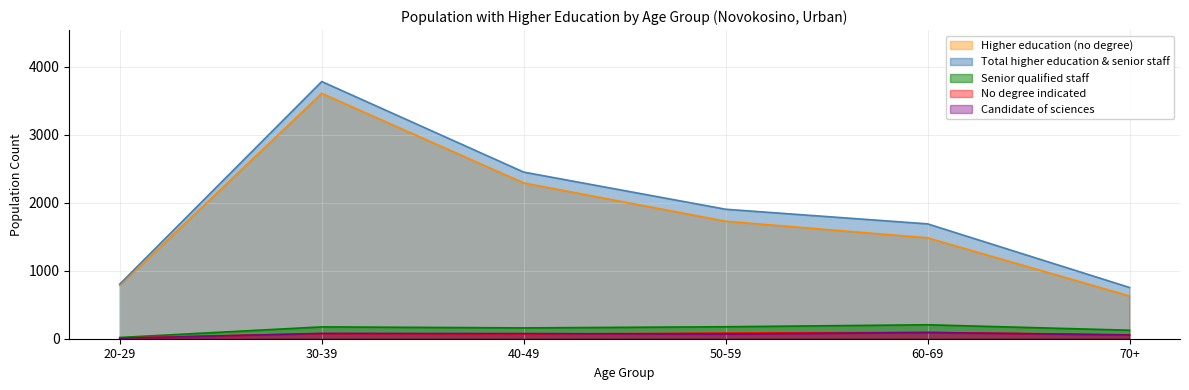

What is the difference between the second highest and minimum values in the No degree indicated series?

73